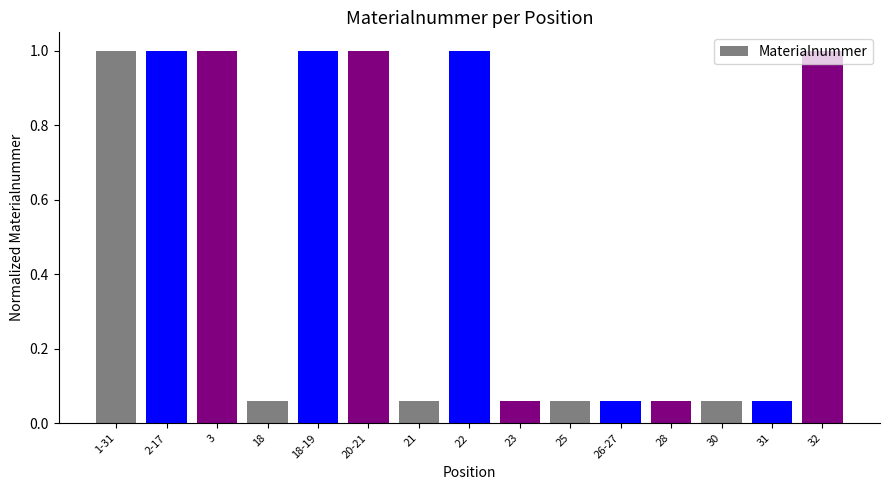

Does the chart contain stacked bars?

No